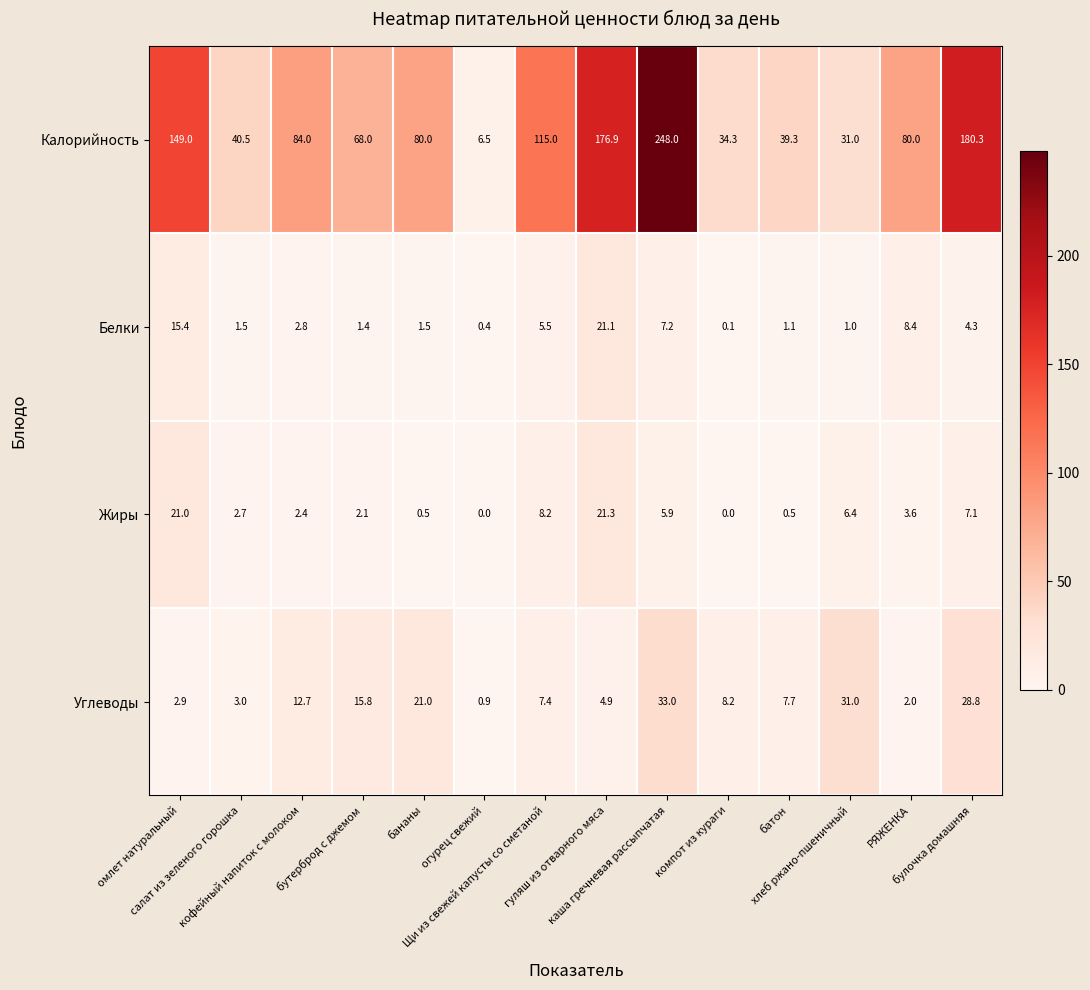

What is the greatest value displayed?

248.0